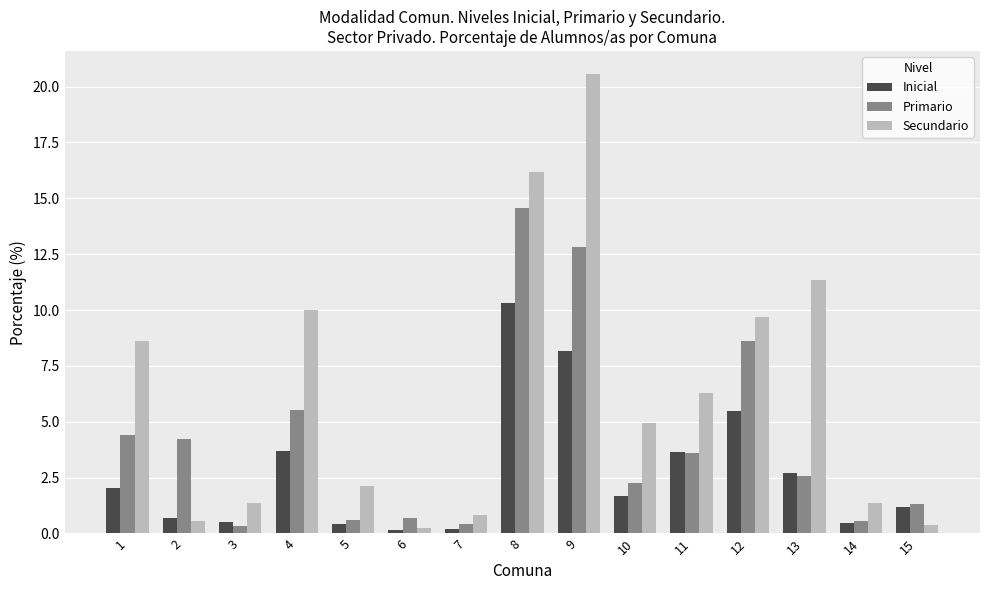

The value of Primario at 11 is 1.4. True or false?

False